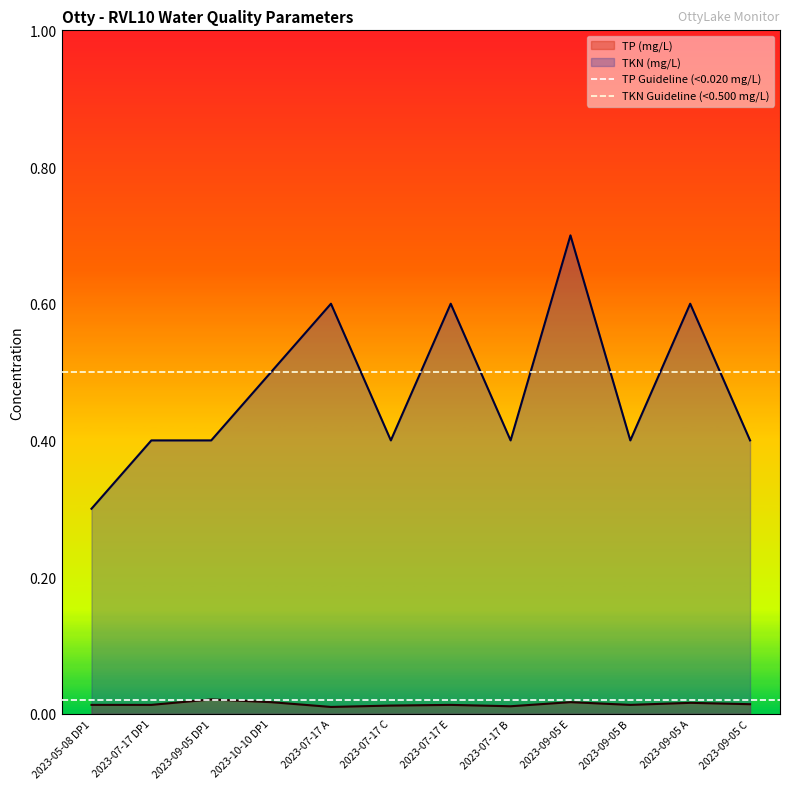

Is the value of TKN Guideline (<0.500 mg/L) at 2023-05-08 DP1 greater than the value of TP Guideline (<0.020 mg/L) at 2023-05-08 DP1?

Yes